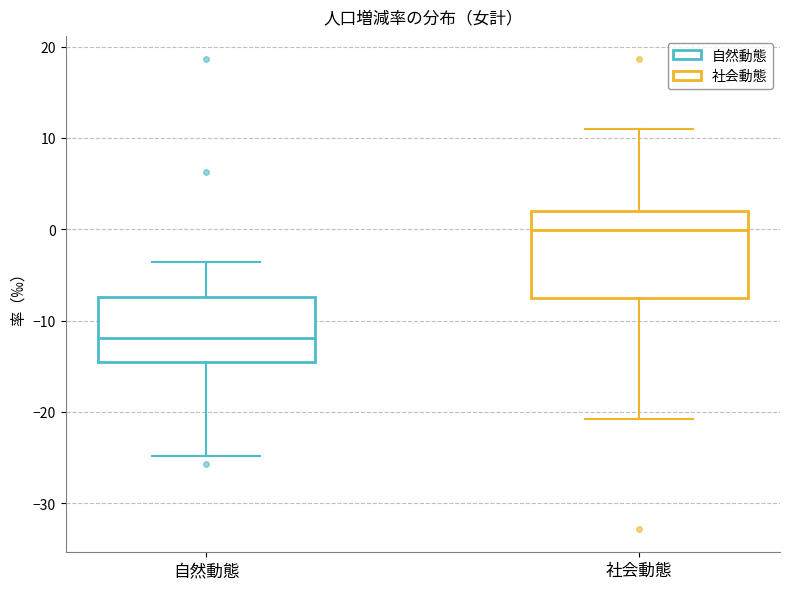

Reading left to right, transcribe this box plot: for each box, give where its median line is, the range the box spans, and where its two whiskers end, as read against the y-axis. The values are not printed on the chart, so give them approximately, as read against the axis.

自然動態: median -12, box -15 to -7, whiskers -25 to -4
社会動態: median 0, box -8 to 2, whiskers -21 to 11